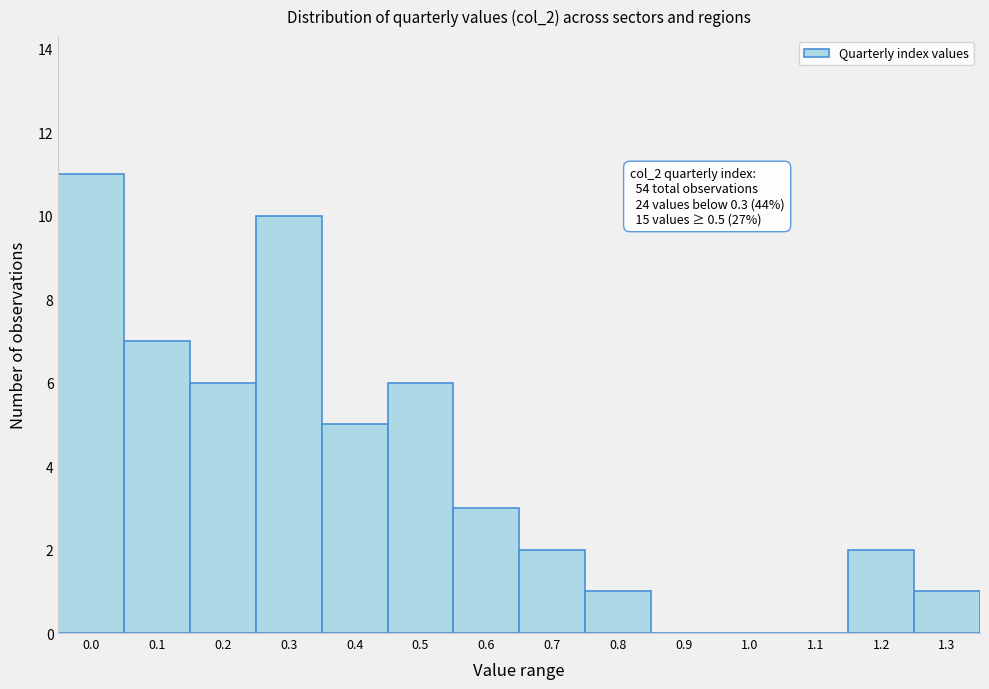

Reading left to right, what are all the values shown in this chart?

0.0=11	0.1=7	0.2=6	0.3=10	0.4=5	0.5=6	0.6=3	0.7=2	0.8=1	0.9=0	1.0=0	1.1=0	1.2=2	1.3=1